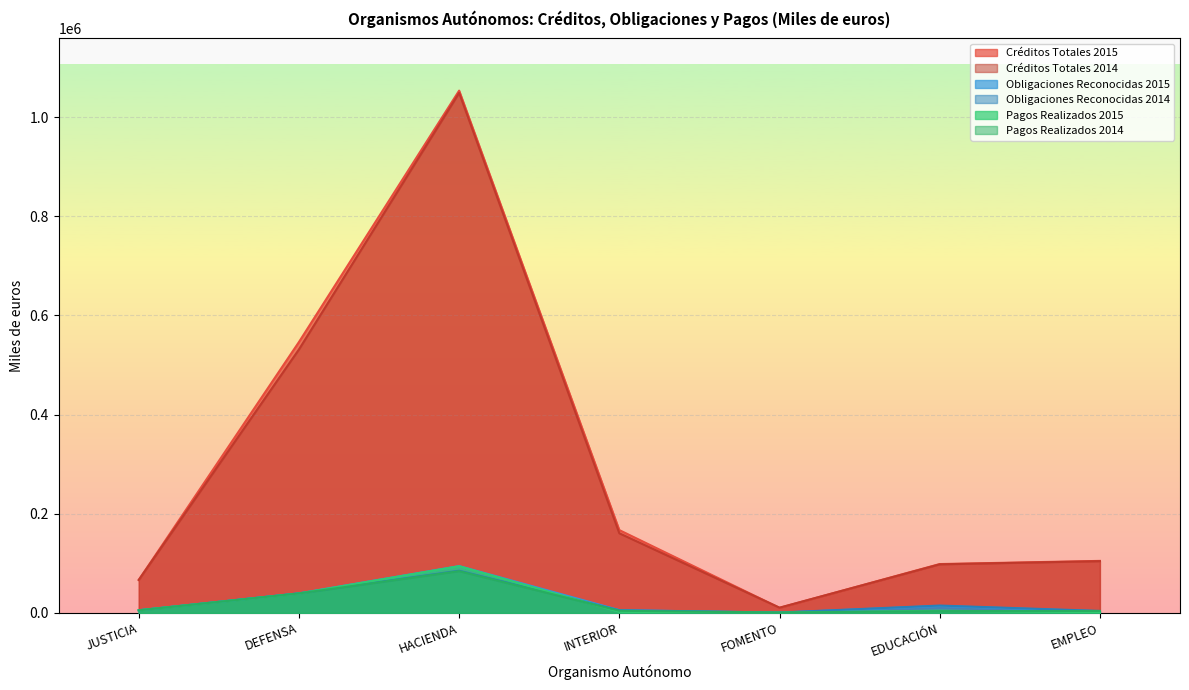

What is the approximate value of Pagos Realizados 2014 at EMPLEO?

3721